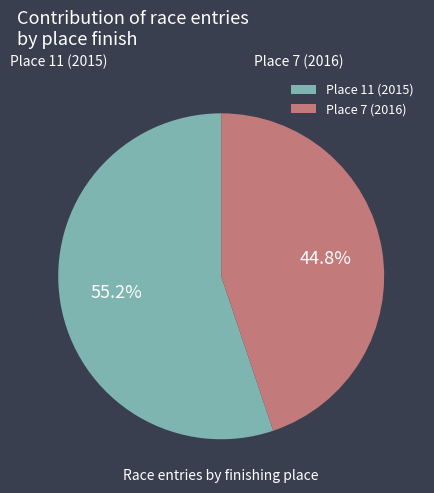

Approximately how many times larger is the value at Place 11 (2015) compared to Place 7 (2016)?

1.2